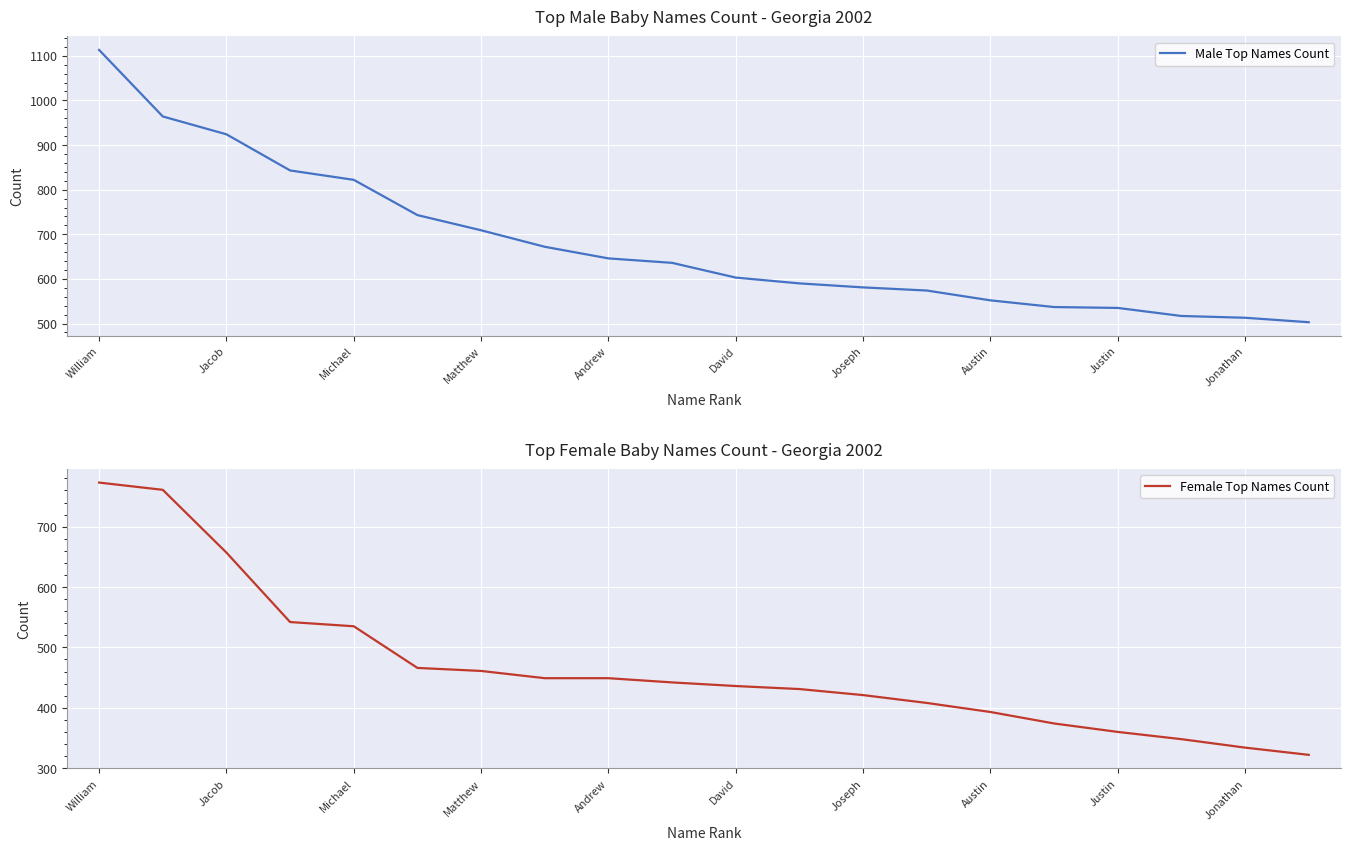

Which series has the largest total across all categories?

Male Top Names Count